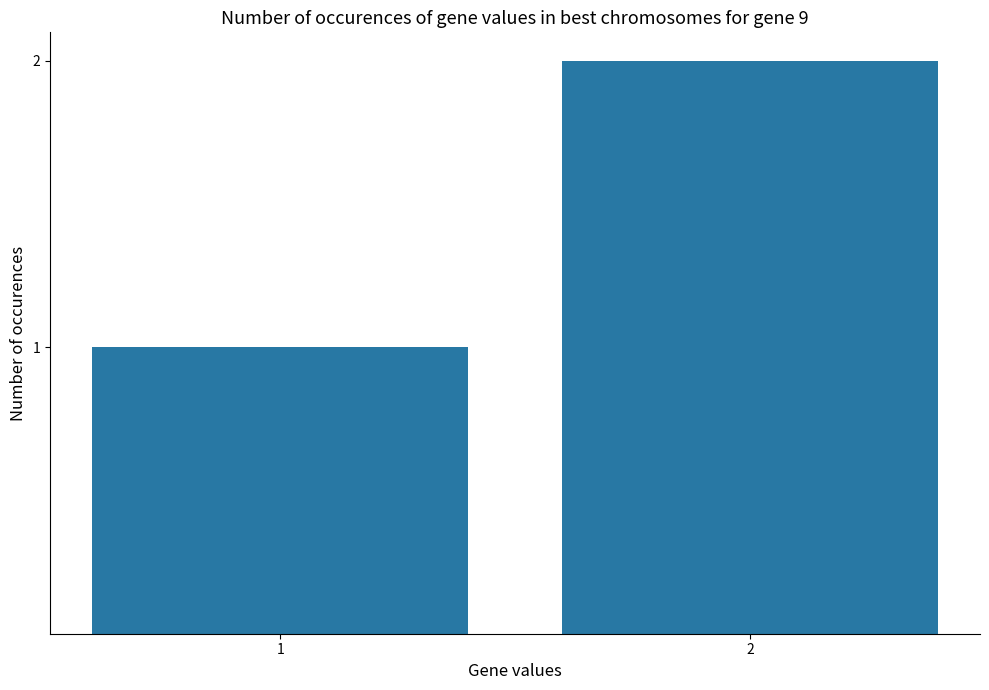

What is the change in value from 1 to 2?

+1